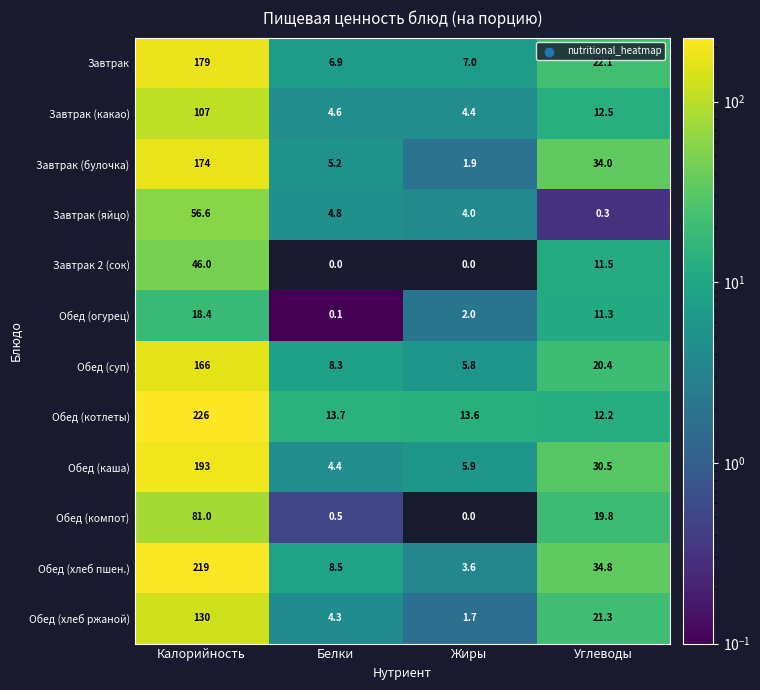

The Завтрак (какао) series shows 28.6 at Калорийность. True or false?

False